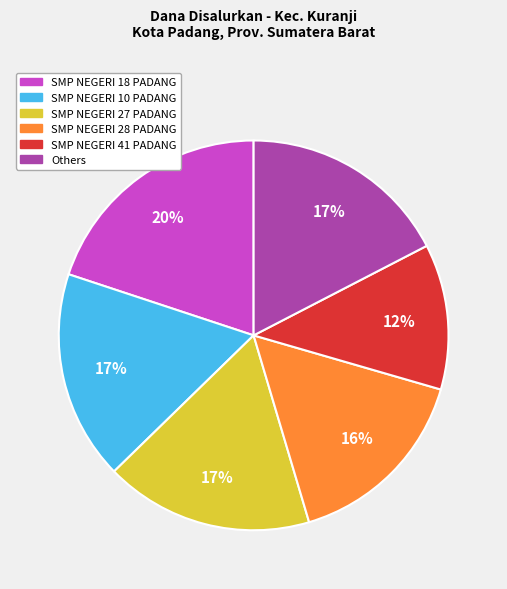

To the nearest percent, what is the average slice percentage?

17%